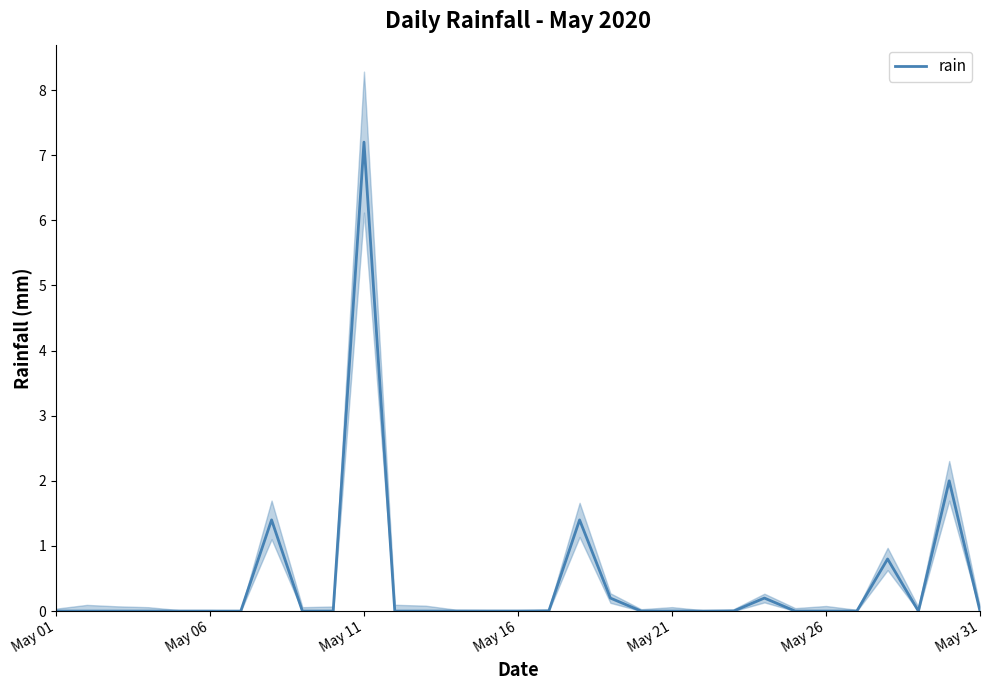

At which label does rain reach its peak?

May 11